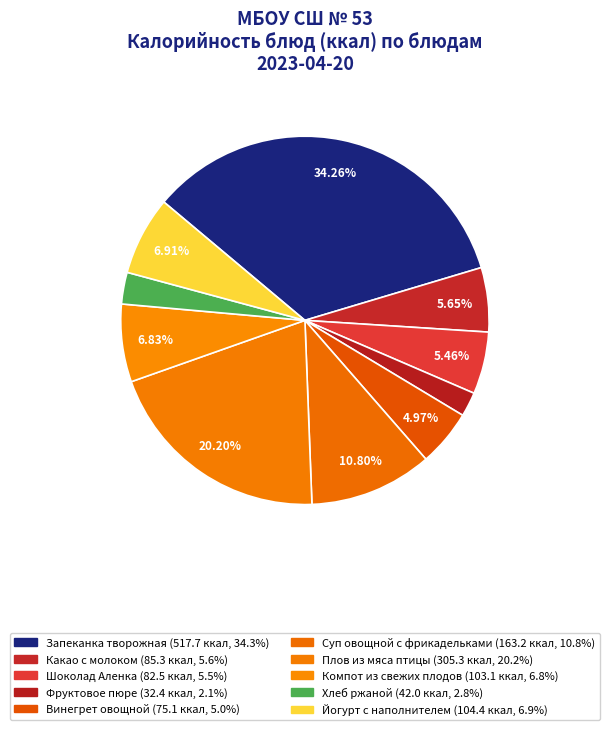

Which has a higher value, Шоколад Аленка or Плов из мяса птицы?

Плов из мяса птицы